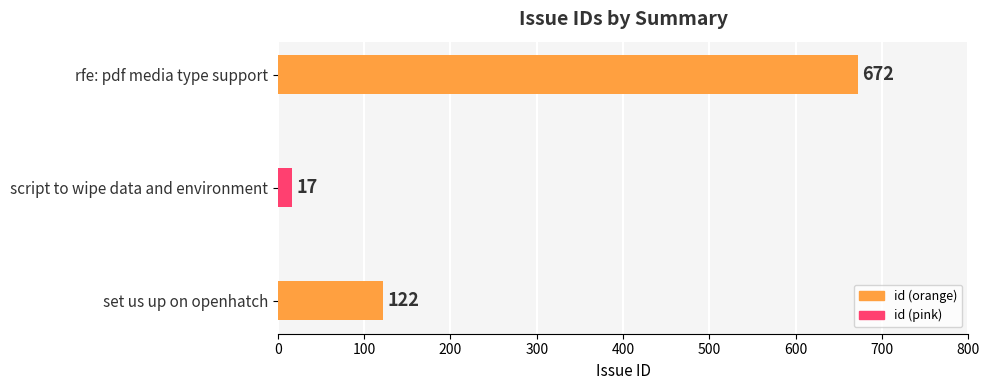

What is the greatest value displayed?

672